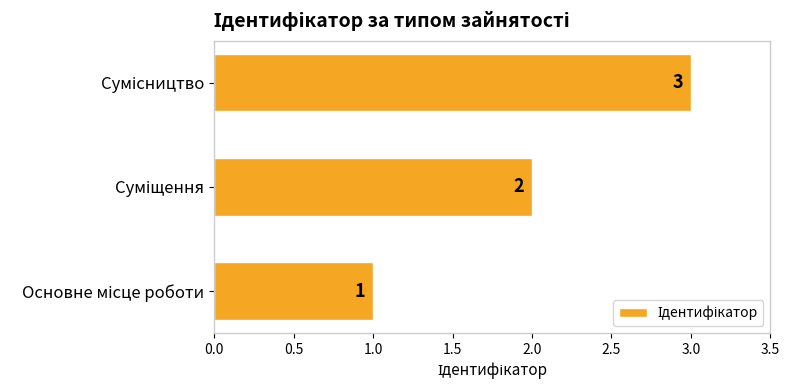

Count the values in the range 1 to 3.

3